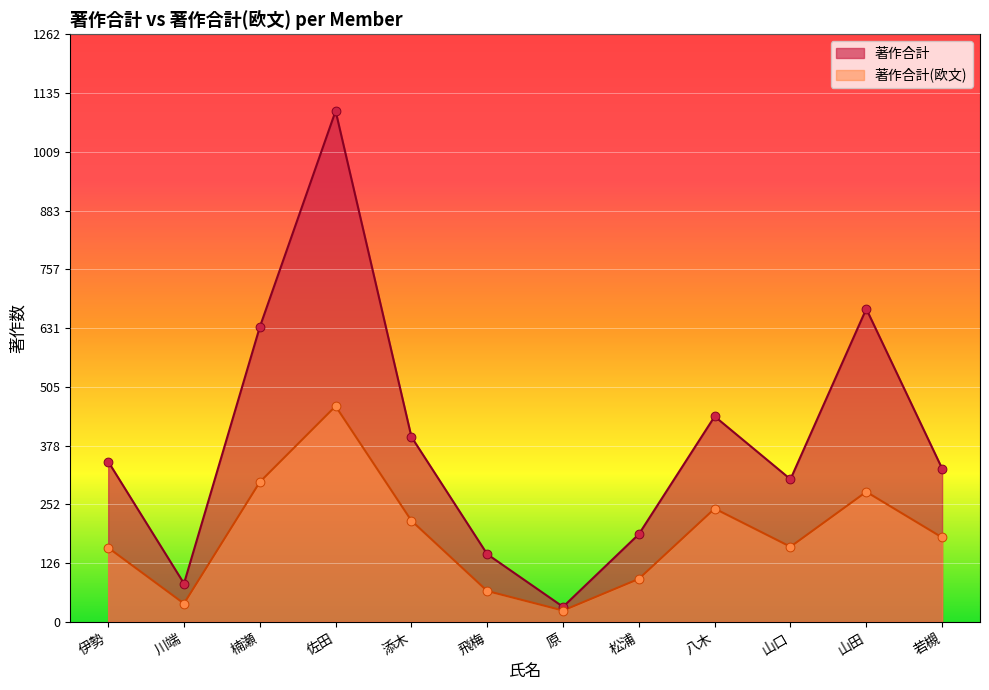

Which series contains the highest Y value?

著作合計